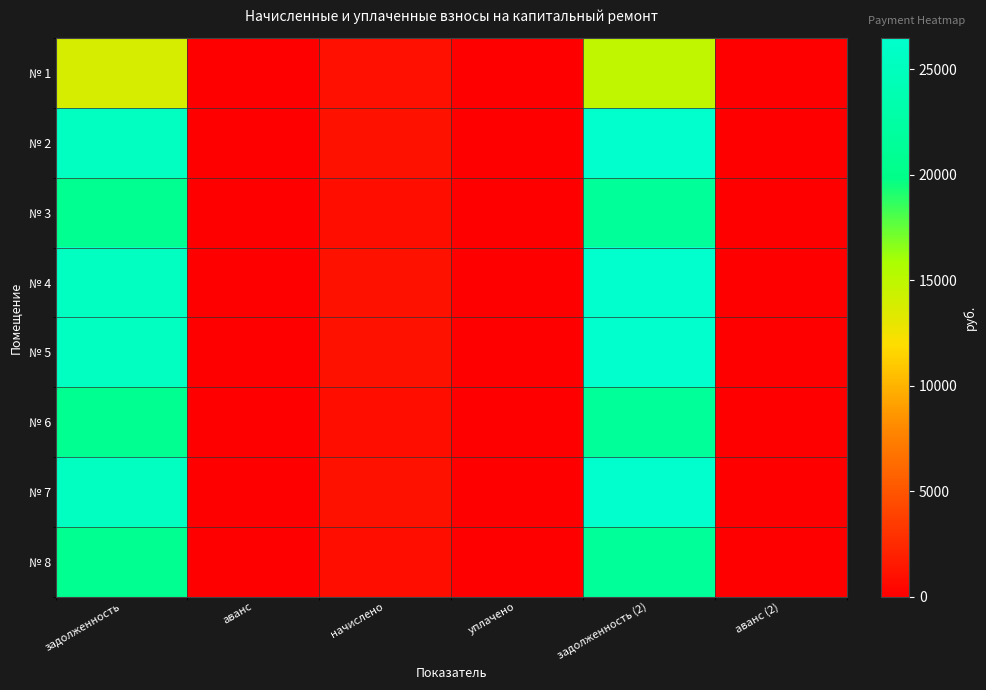

At which category does the chart reach its peak across all series?

задолженность (2)